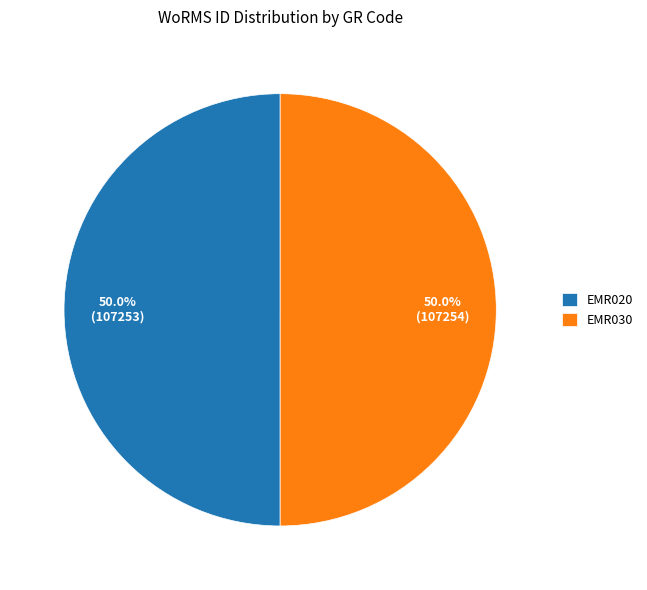

Count the number of slices in the pie.

2